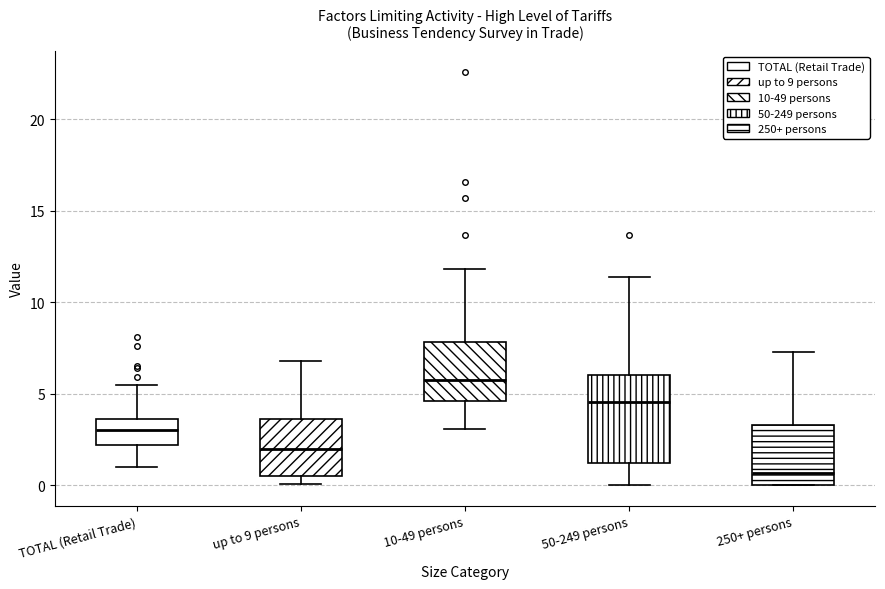

Reading left to right, transcribe this box plot: for each box, give where its median line is, the range the box spans, and where its two whiskers end, as read against the y-axis. The values are not printed on the chart, so give them approximately, as read against the axis.

TOTAL (Retail Trade): median 3.0, box 2.0 to 3.5, whiskers 1.0 to 5.5
up to 9 persons: median 2.0, box 0.5 to 3.5, whiskers 0.0 to 7.0
10-49 persons: median 6.0, box 4.5 to 8.0, whiskers 3.0 to 12.0
50-249 persons: median 4.5, box 1.0 to 6.0, whiskers 0.0 to 11.5
250+ persons: median 0.5, box 0.0 to 3.5, whiskers 0.0 to 7.5